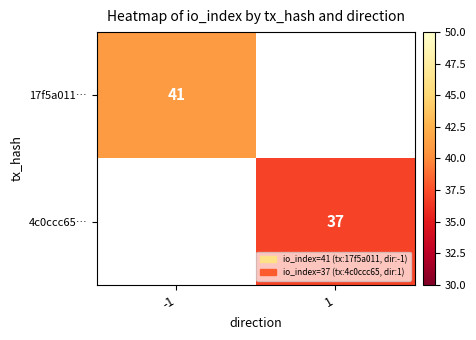

How many distinct data groups are displayed?

2